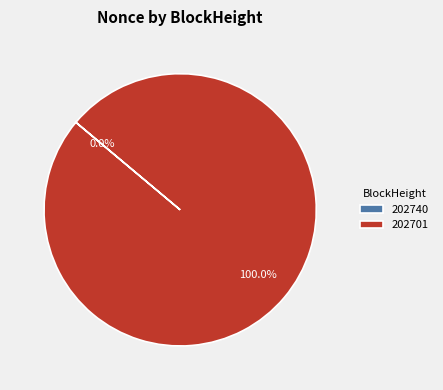

The 202740 slice represents 5% of the pie. True or false?

False